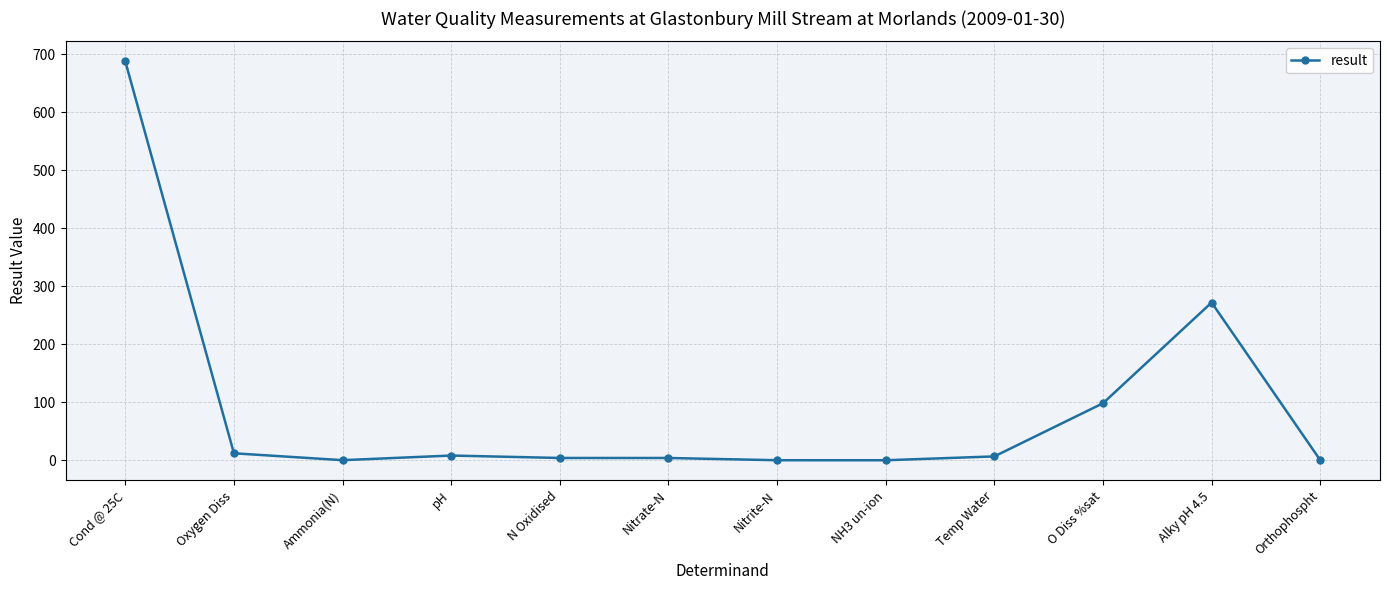

What is the maximum value shown in the chart?

688.0